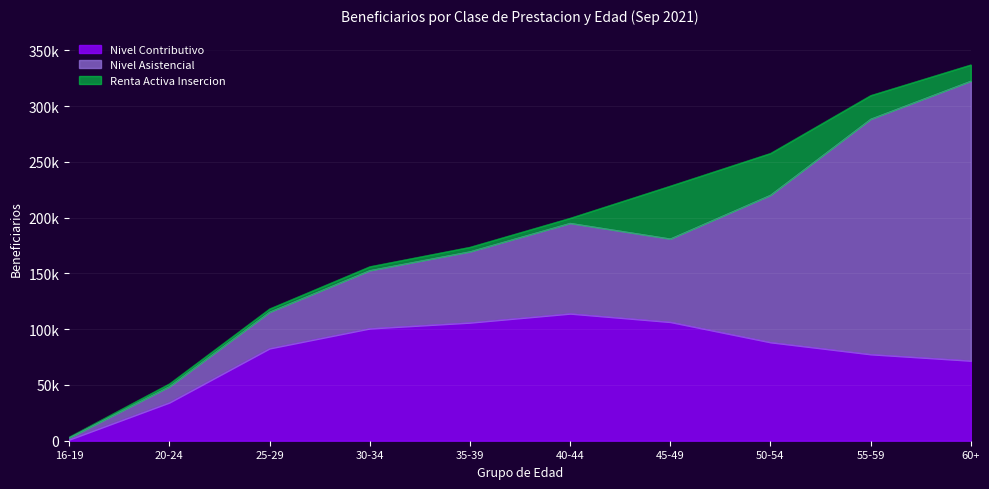

At which category does Nivel Asistencial reach its first local peak?

40-44